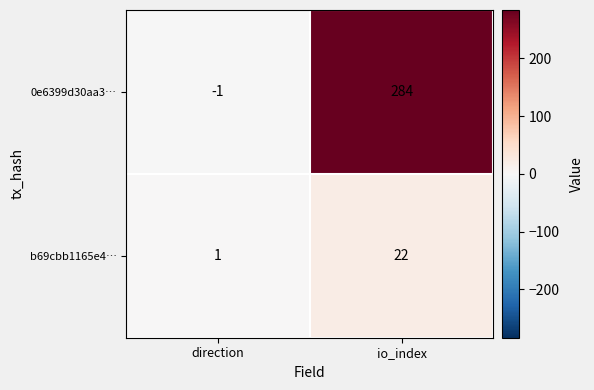

Reading left to right, list all the values displayed in this chart.

0e6399d30aa3…: -1	284
b69cbb1165e4…: 1	22